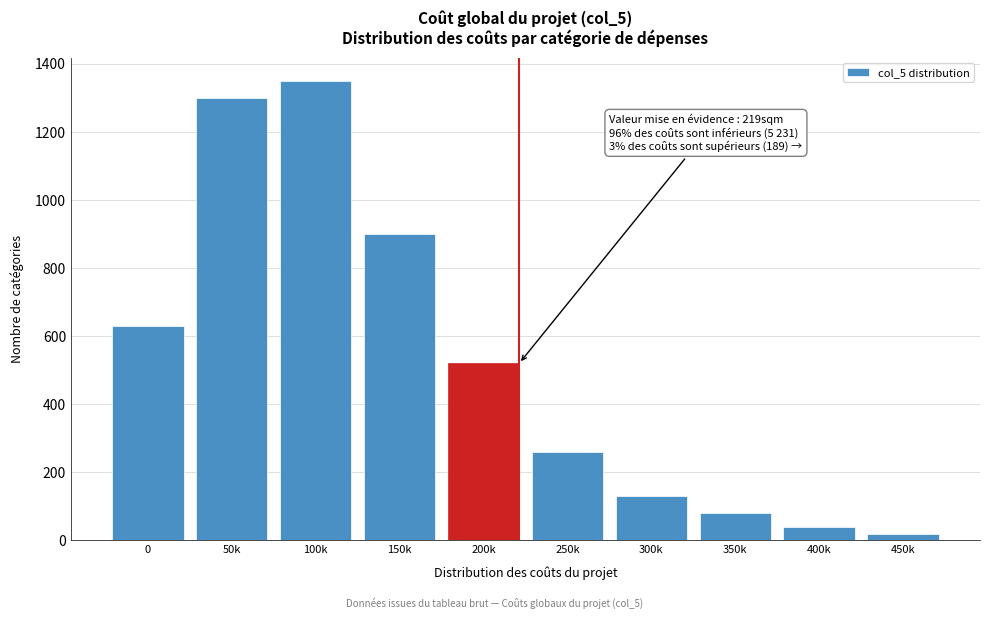

Reading left to right, what are all the values shown in this chart?

0=630	50k=1300	100k=1350	150k=900	200k=520	250k=260	300k=130	350k=80	400k=40	450k=20